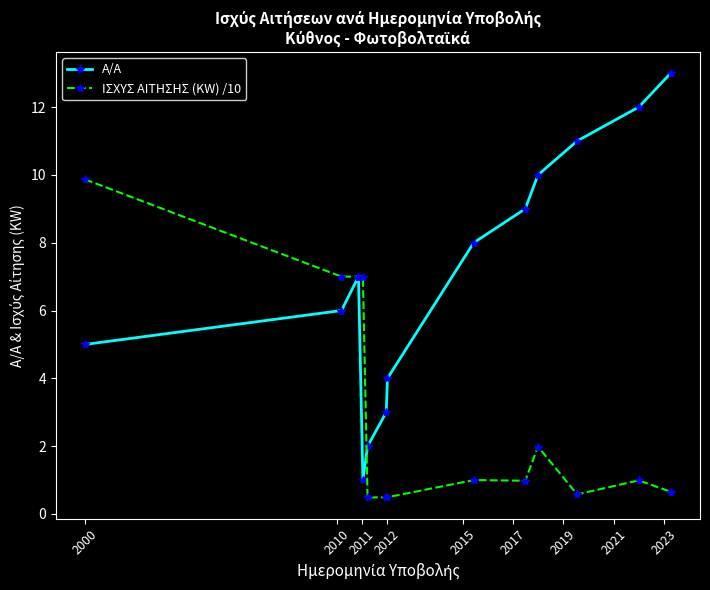

Which series has the widest spread of values?

Α/Α